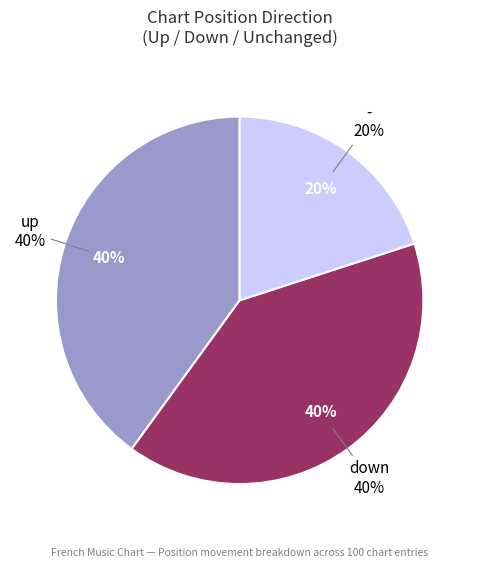

True or false: down accounts for 25% of the total.

False